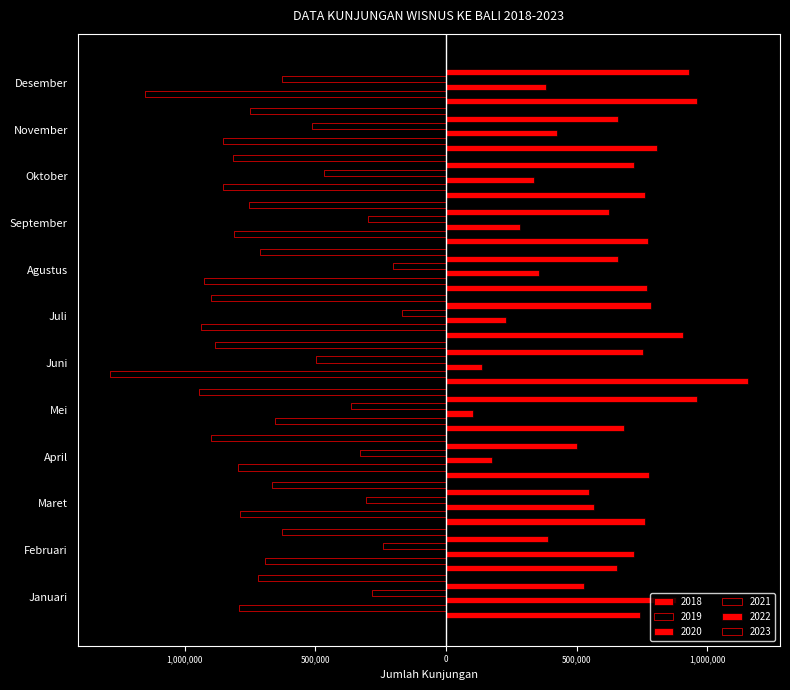

What is the label of the 12th bar from the right?

Januari